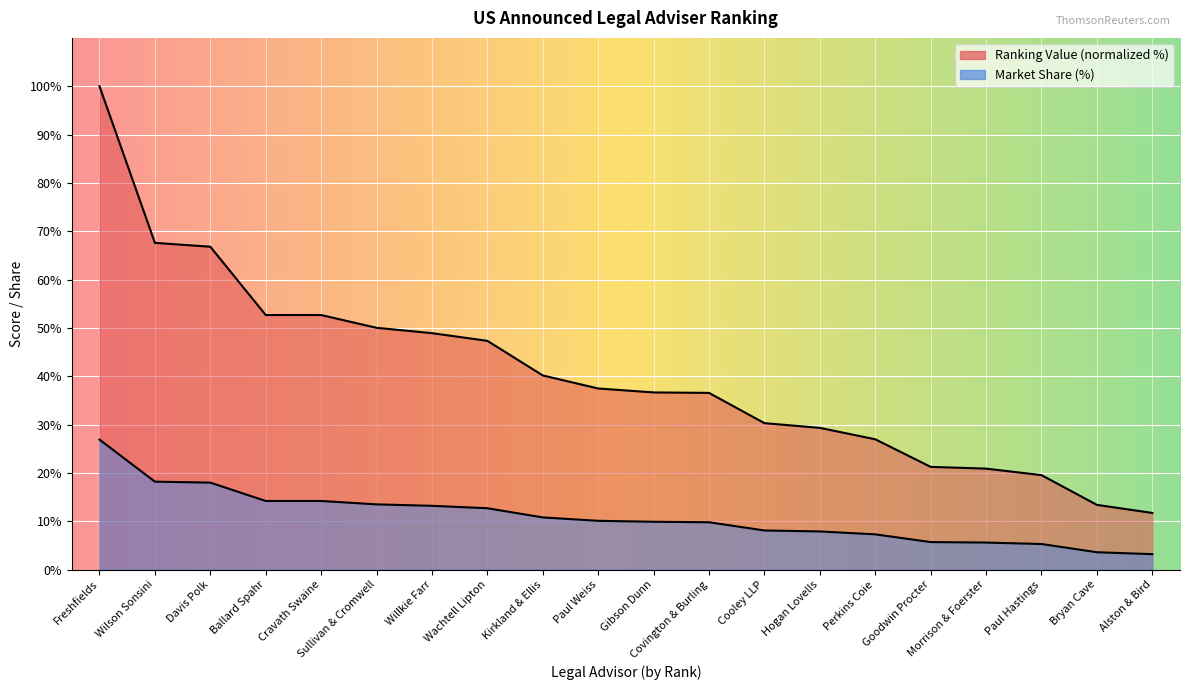

Reading left to right, extract all data points from this chart.

Ranking Value (Billion): 100.0	67.6	66.8	52.7	52.7	50.0	48.9	47.3	40.2	37.5	36.7	36.6	30.3	29.3	27.0	21.3	20.9	19.6	13.4	11.7
Market Share (%): 26.9	18.2	18.0	14.2	14.2	13.5	13.2	12.7	10.8	10.1	9.9	9.8	8.1	7.9	7.3	5.7	5.6	5.3	3.6	3.2